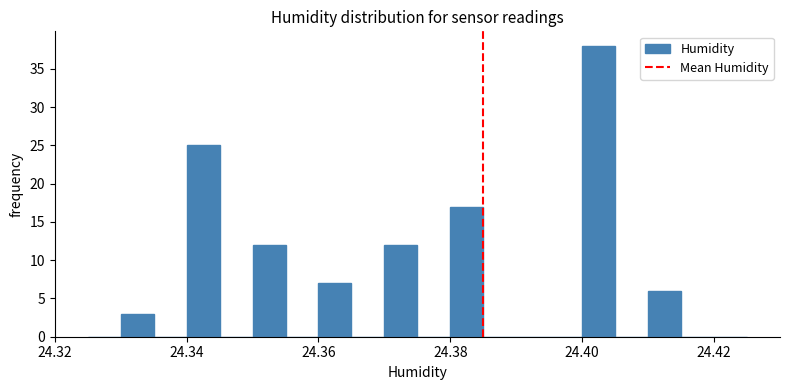

Read against the x-axis, roughly where is the centre of the tallest bar?

24.402